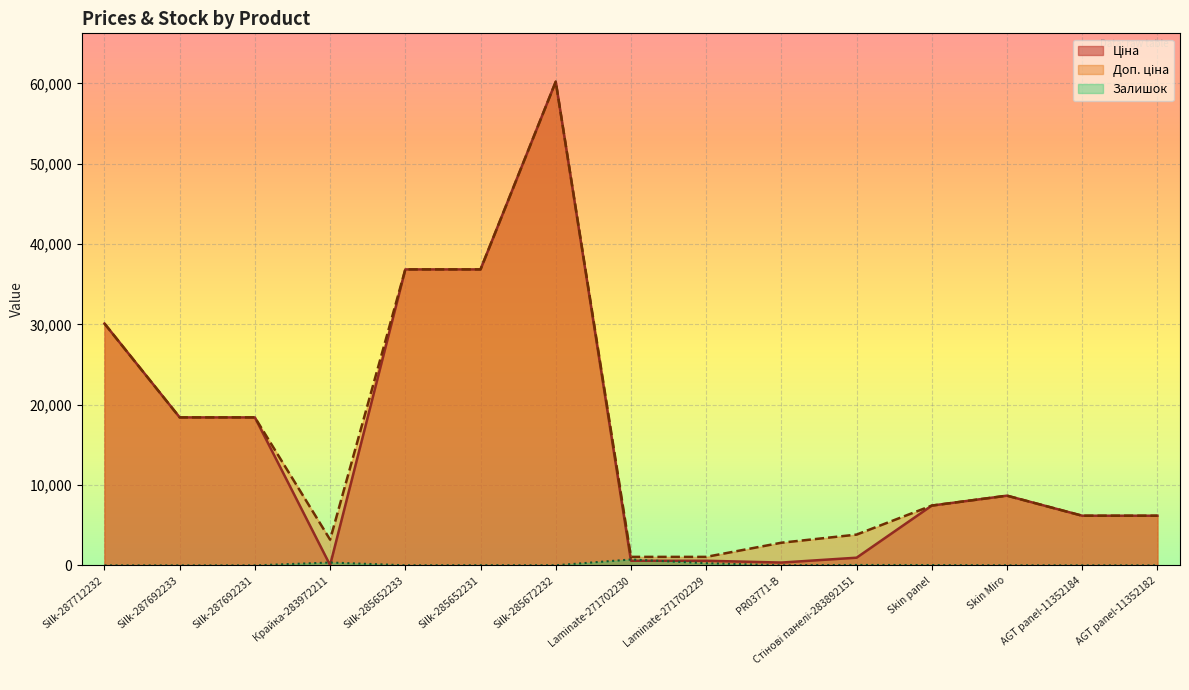

True or false: Залишок and Доп. ціна cross at least once.

False